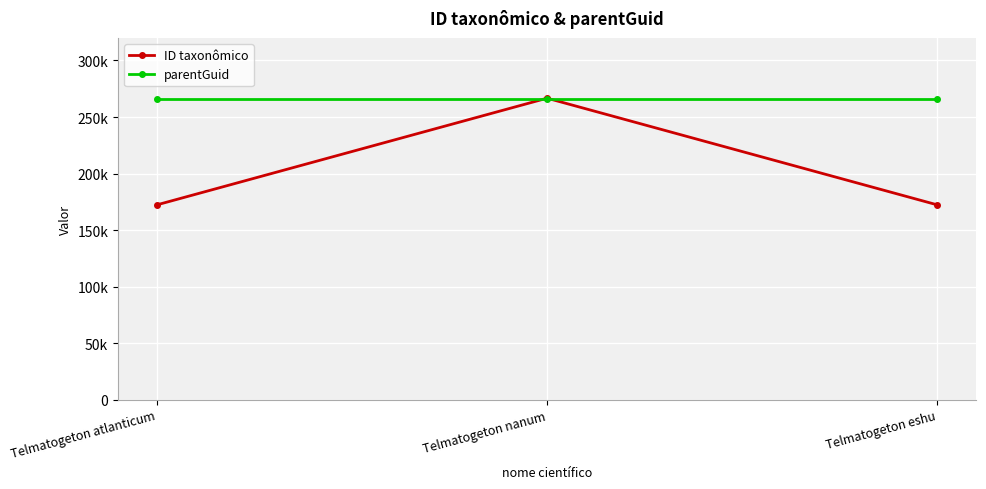

Reading right to left, what are all the values shown in this chart?

ID taxonômico: Telmatogeton eshu=172322	Telmatogeton nanum=266638	Telmatogeton atlanticum=172316
parentGuid: Telmatogeton eshu=266074	Telmatogeton nanum=266074	Telmatogeton atlanticum=266074